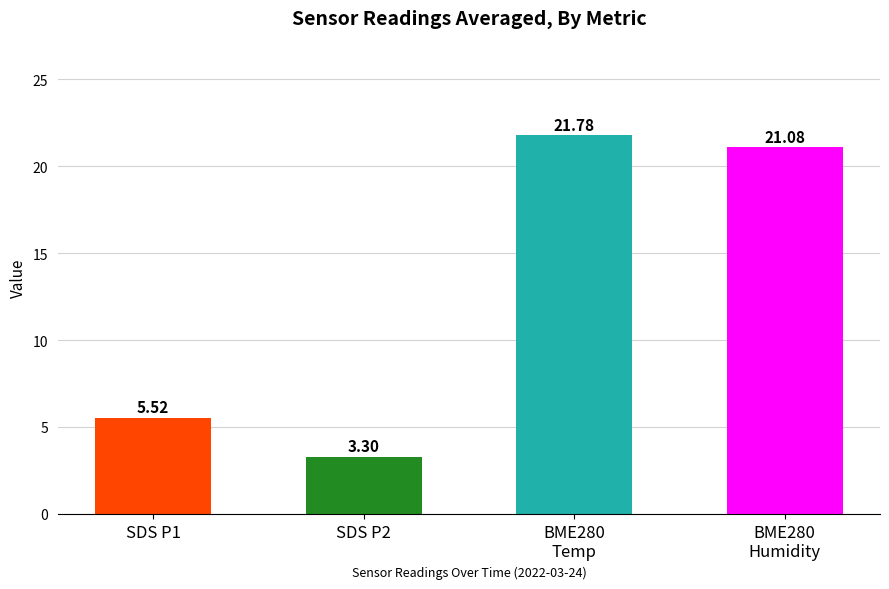

What is the average value of the Mean SDS_P2 series?

3.3